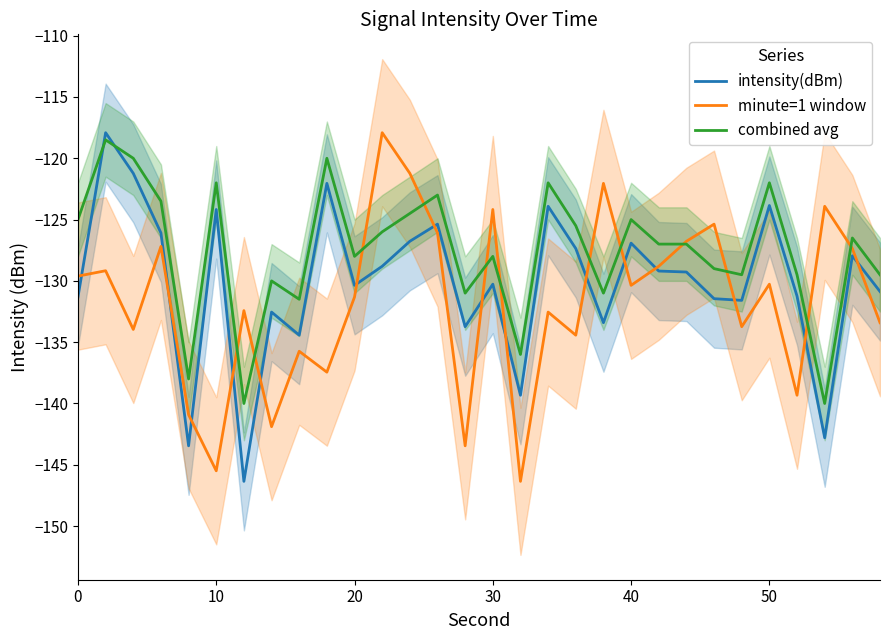

What is the lowest value of the combined avg series?

-140.0